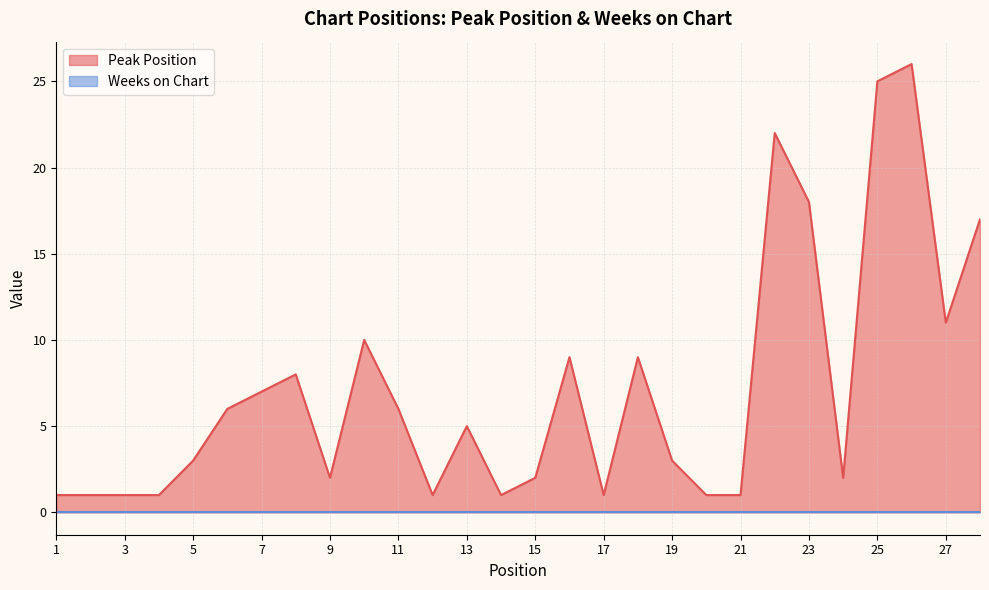

What is the approximate value at 21?

1